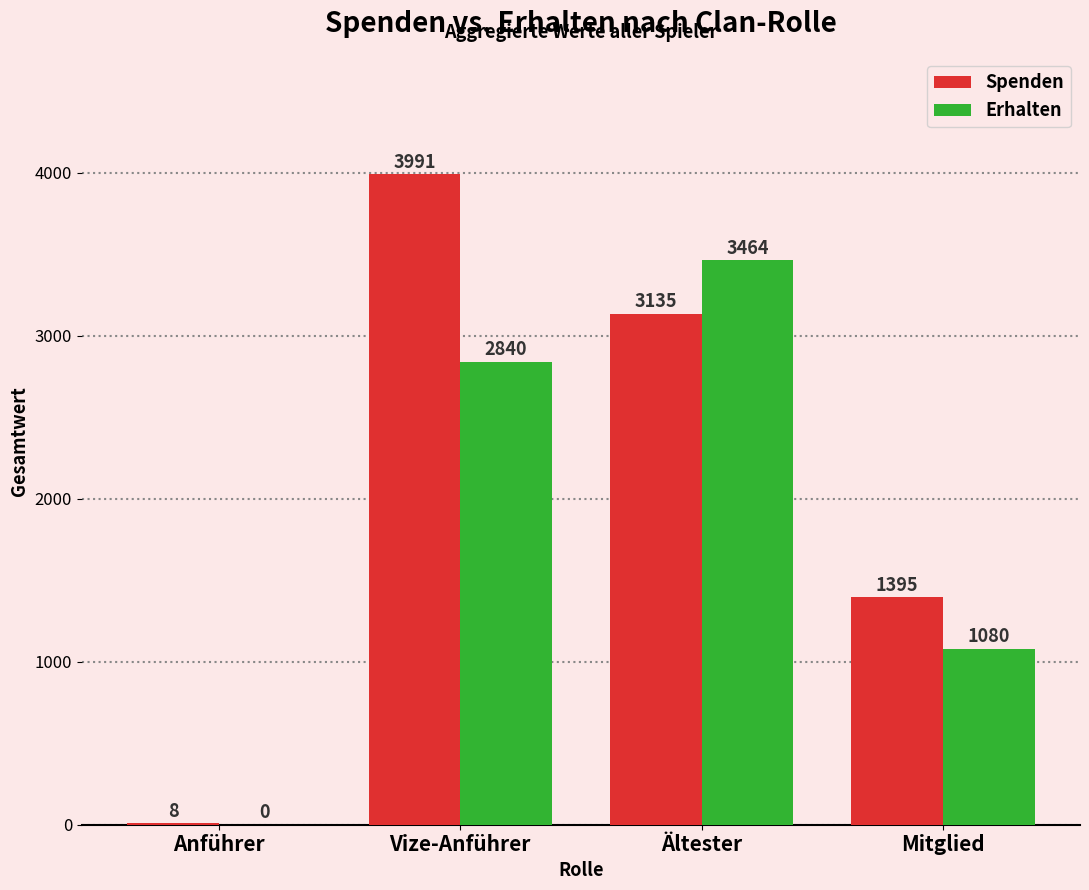

Between Ältester and Mitglied, which series saw the biggest shift?

Erhalten